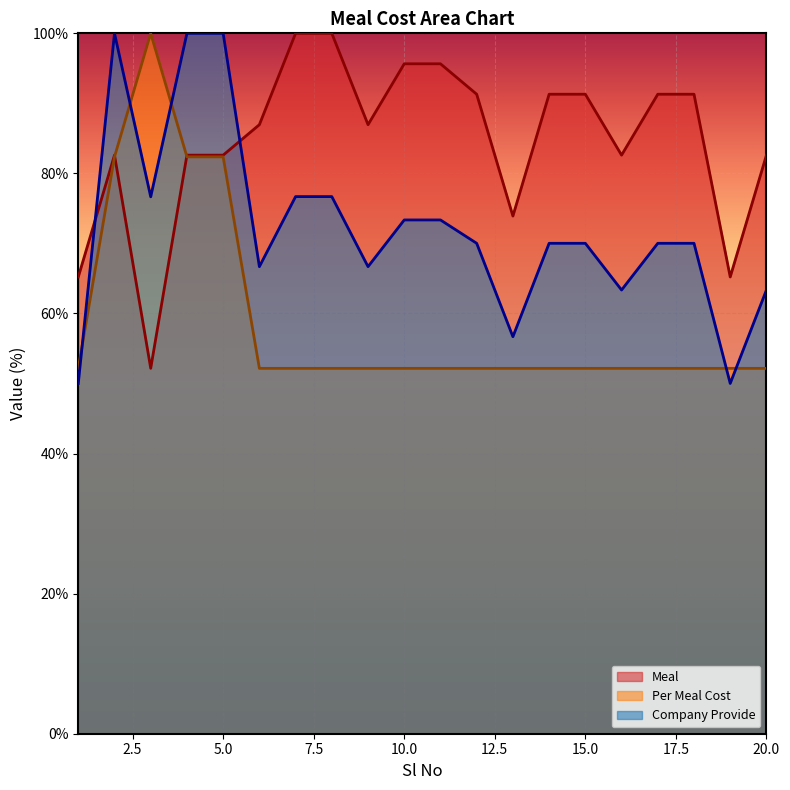

At which category does Per Meal Cost reach its first local peak?

3